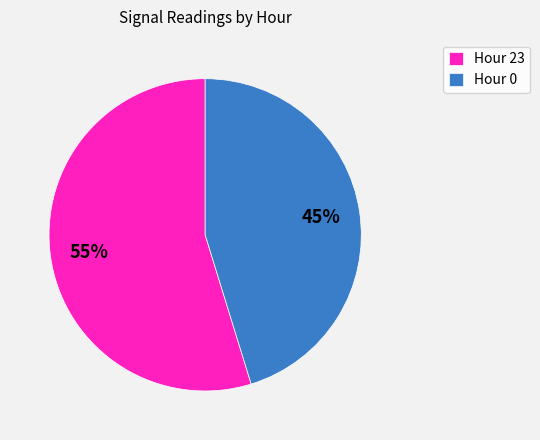

How many slices are in this pie chart?

2